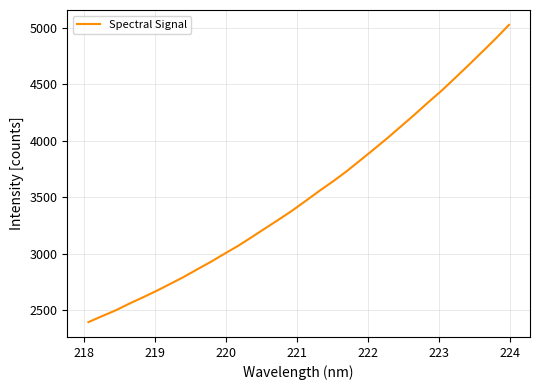

What is the smallest value displayed?

2396.0